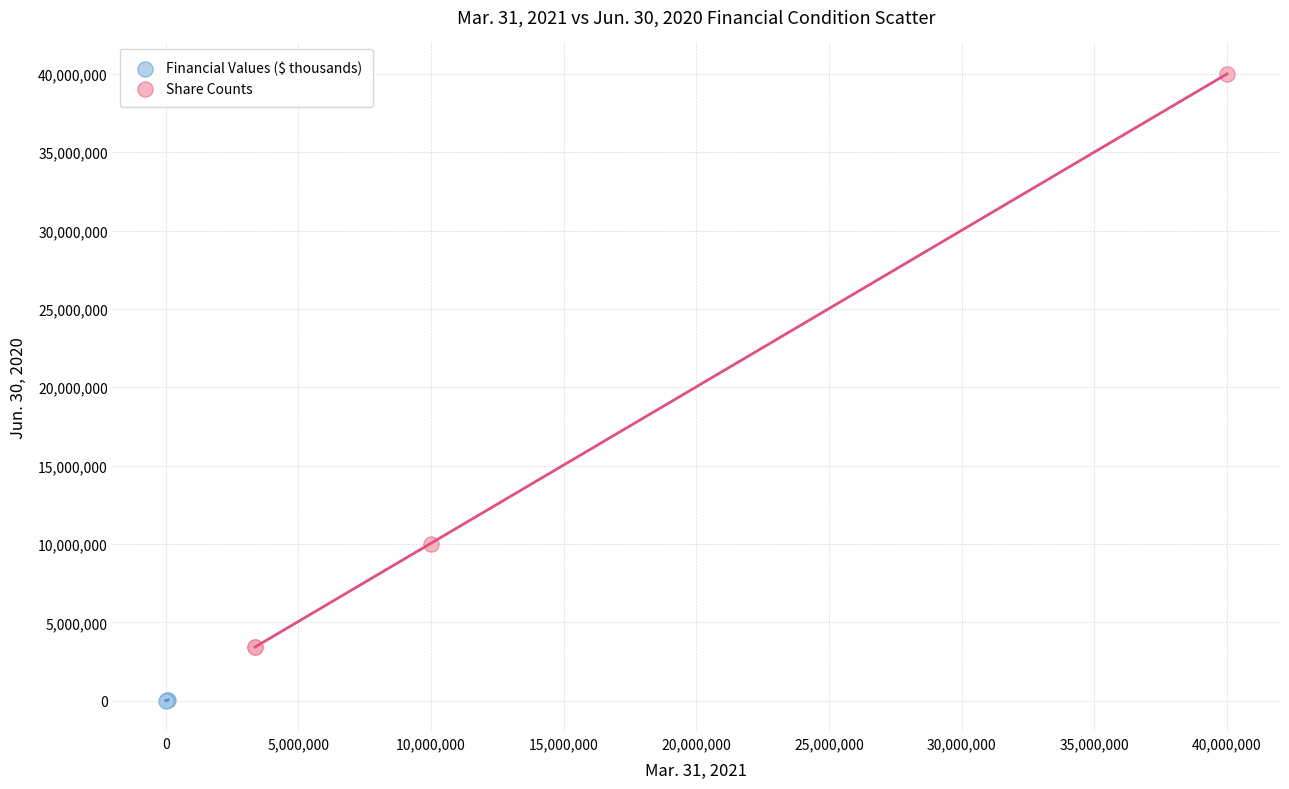

What are all the series names shown in the legend?

Financial Values ($ thousands), Share Counts